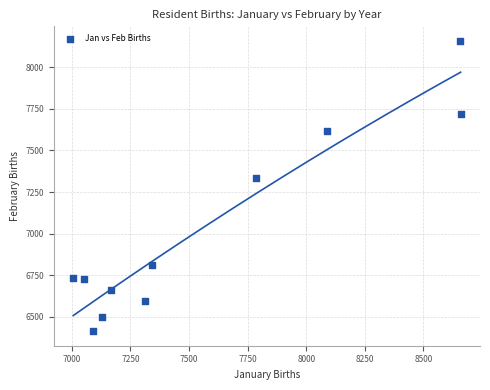

What Y value in the scatter plot is closest to 7286?

7333